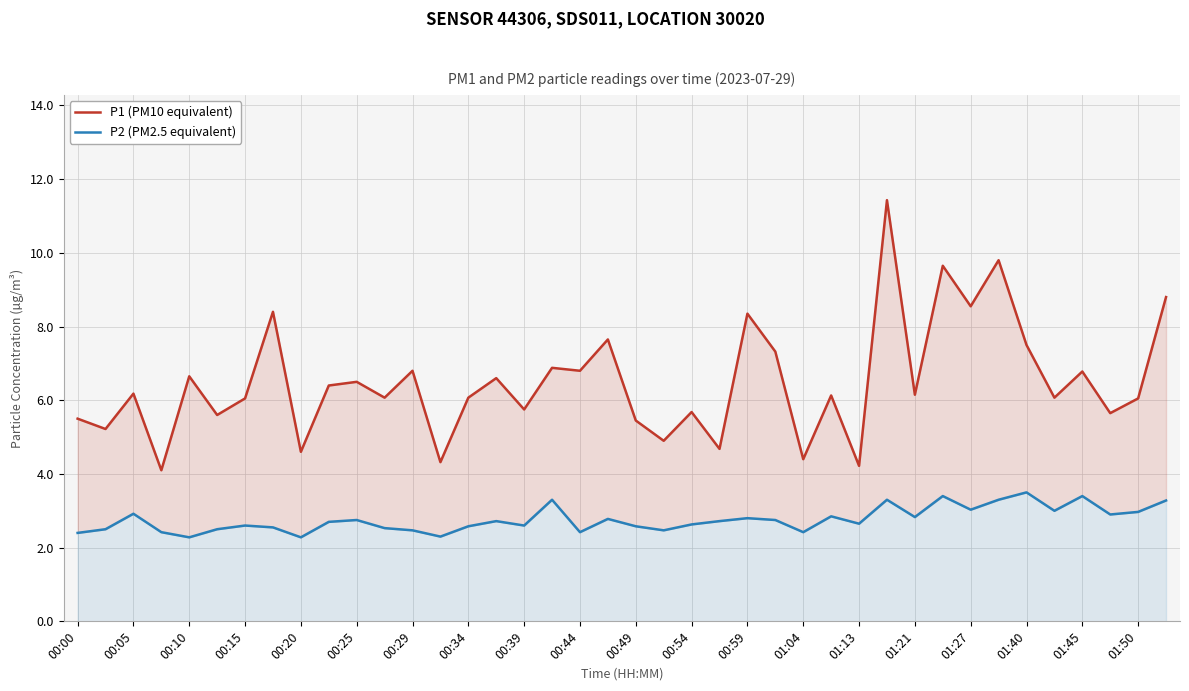

True or false: P2 (PM2.5 equivalent) and P1 (PM10 equivalent) cross at least once.

False